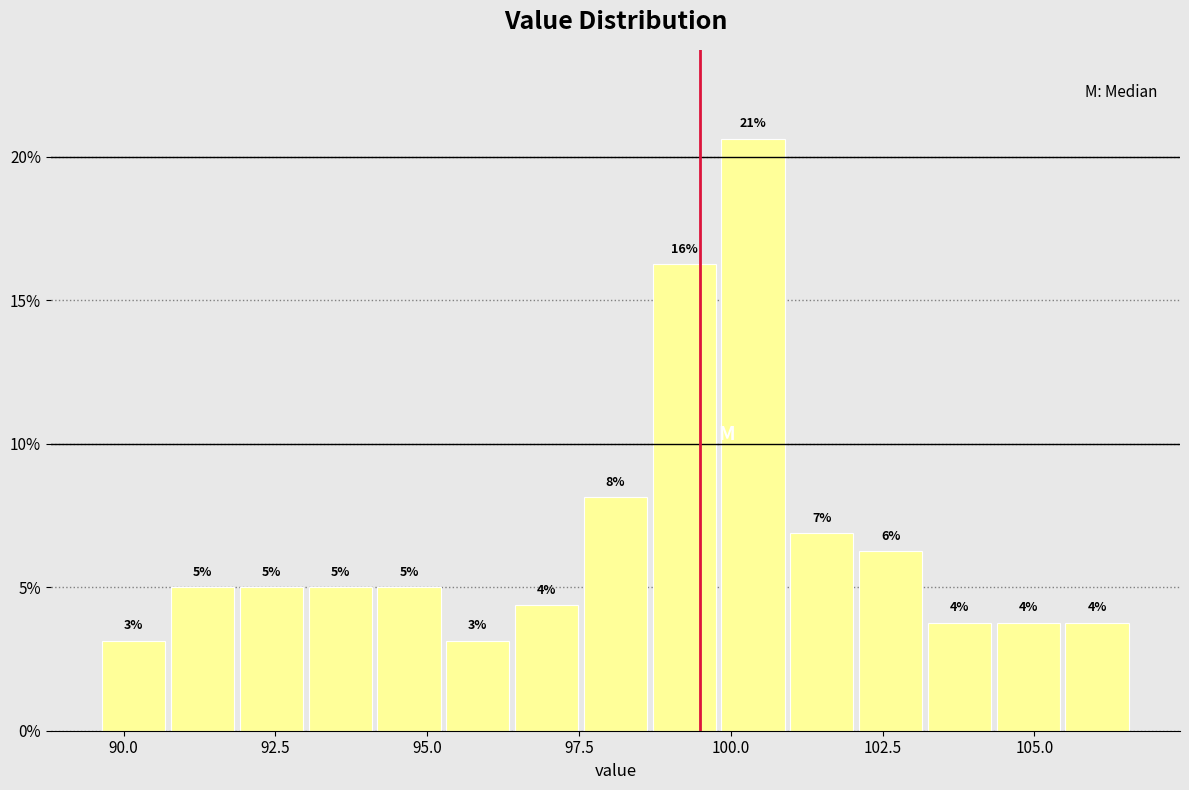

Read against the x-axis, roughly where is the centre of the tallest bar?

100.5